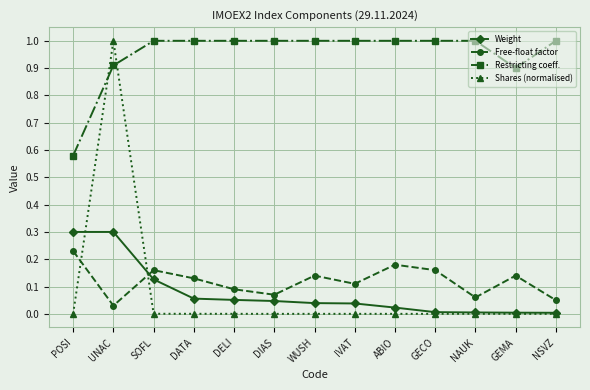

What is the spread (max minus min) of values at UNAC?

1.0